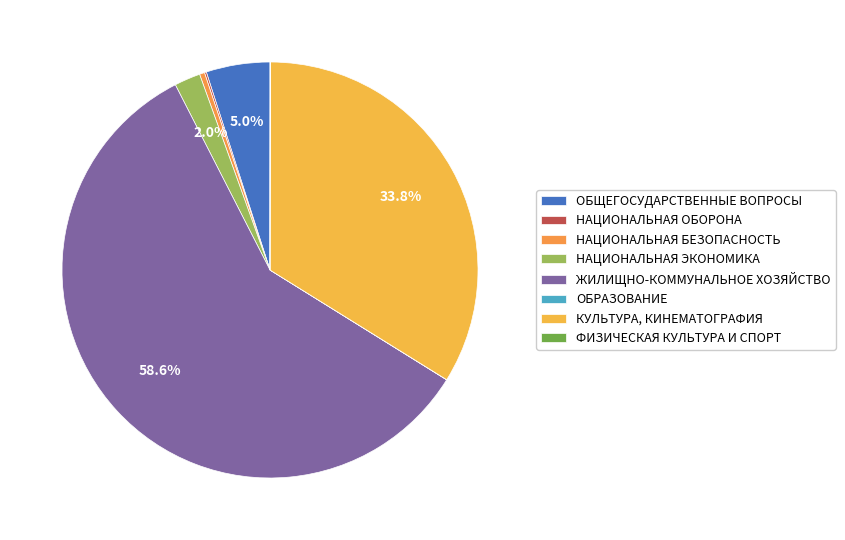

Is there any slice that represents more than half of the pie?

Yes